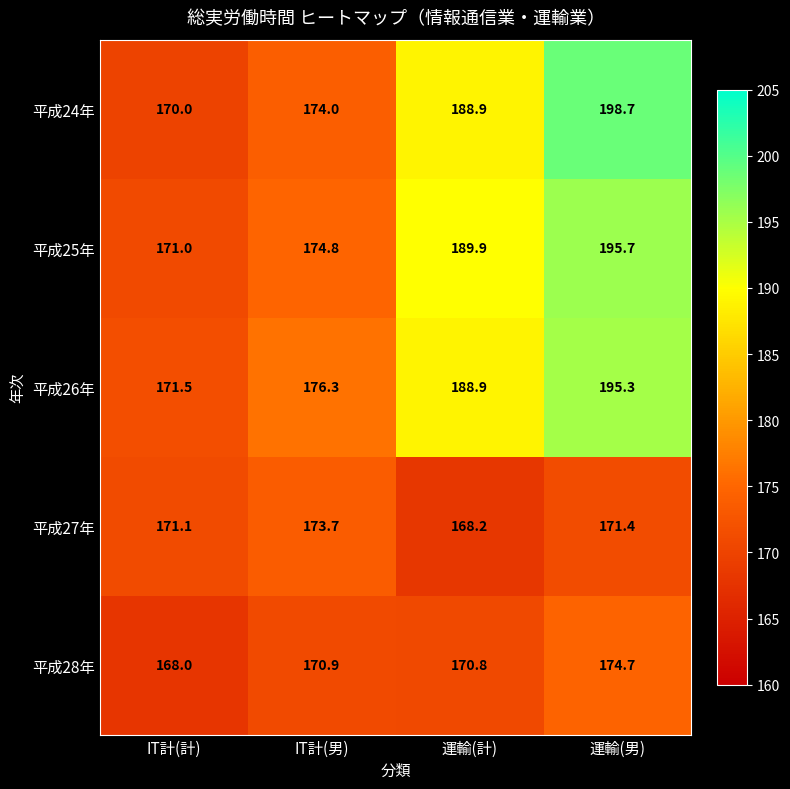

How many data points in 平成28年 are less than 170?

1